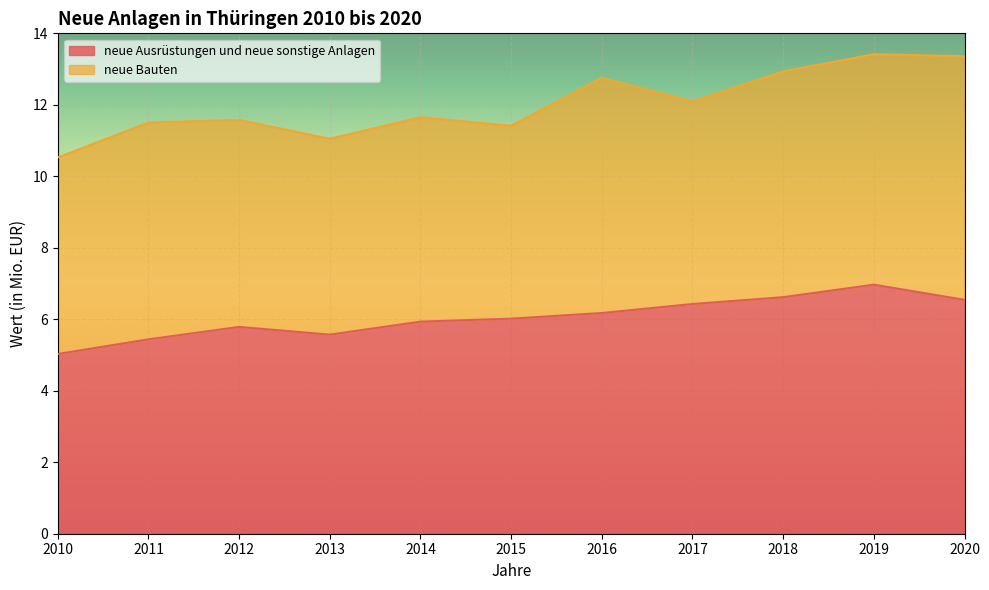

What is the value of the 6th point from the left?

6.0